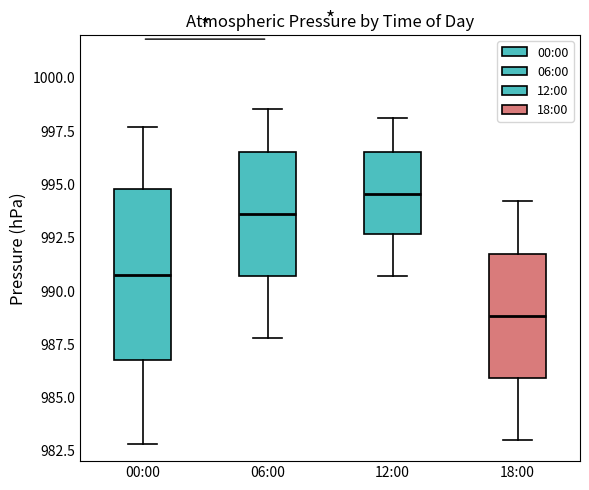

Where is the lower edge of the box for 06:00 on the y-axis? The values are not printed on the chart, so give them approximately, as read against the axis.

990.5